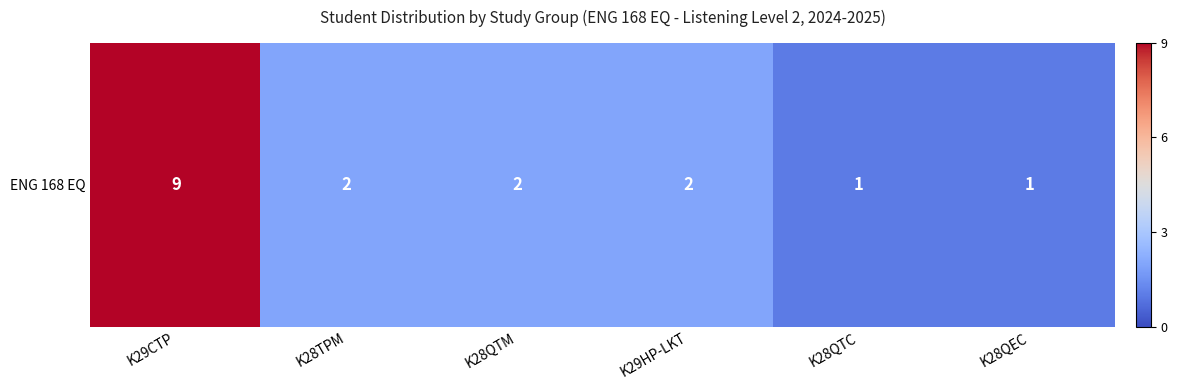

The value at K29HP-LKT is 3. True or false?

False